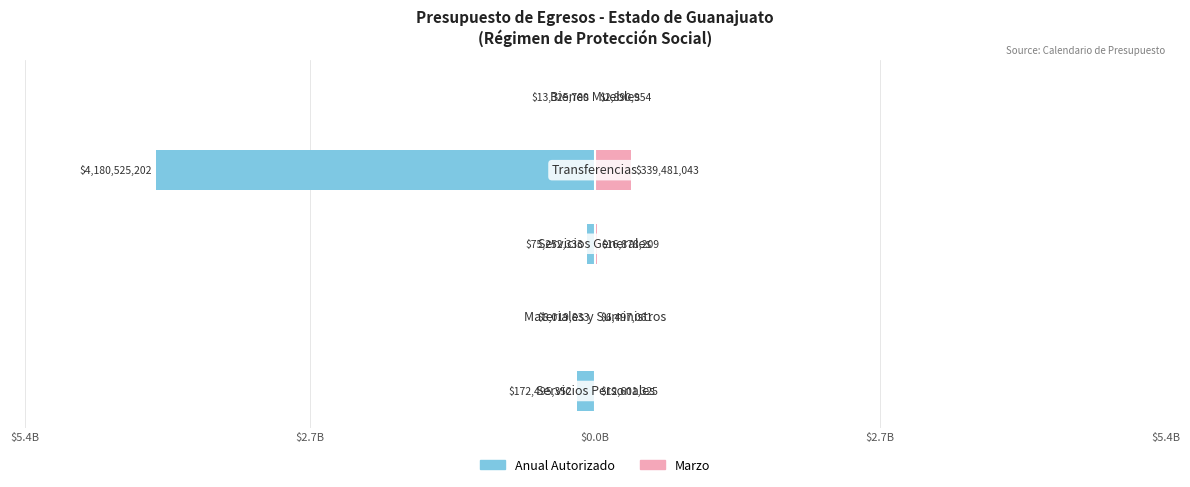

What is the difference between the maximum and minimum values in the Marzo series?

336590088.5